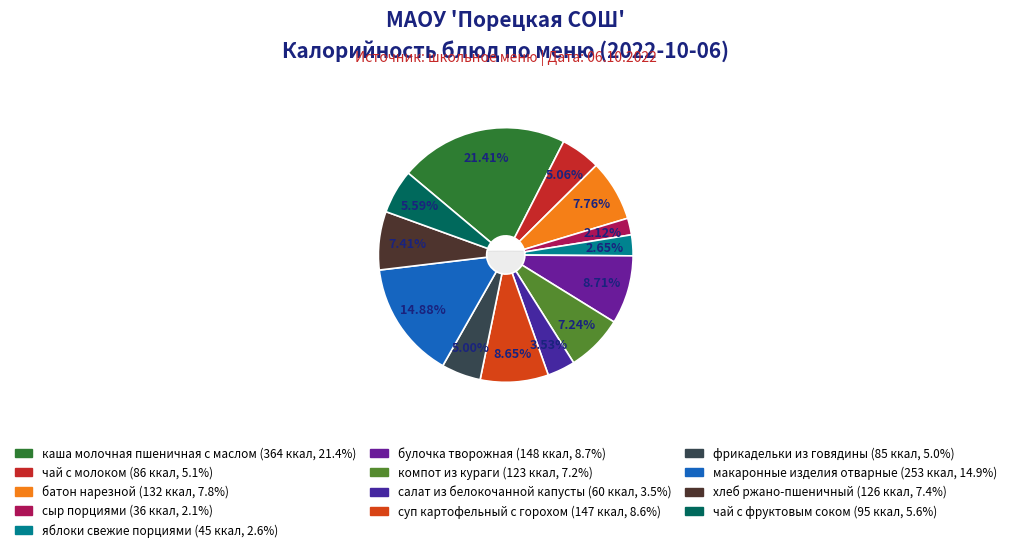

Which category has the biggest portion of the pie?

каша молочная пшеничная с маслом